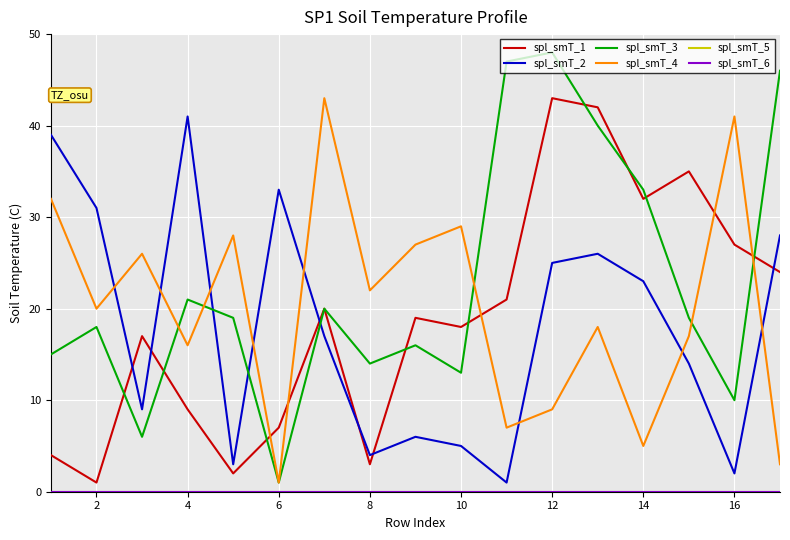

Does the chart have visible grid lines?

Yes